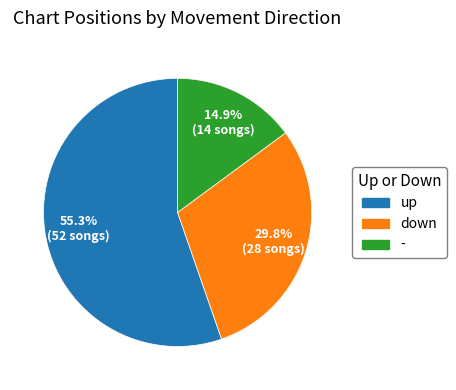

To the nearest percent, what portion does - represent?

15%